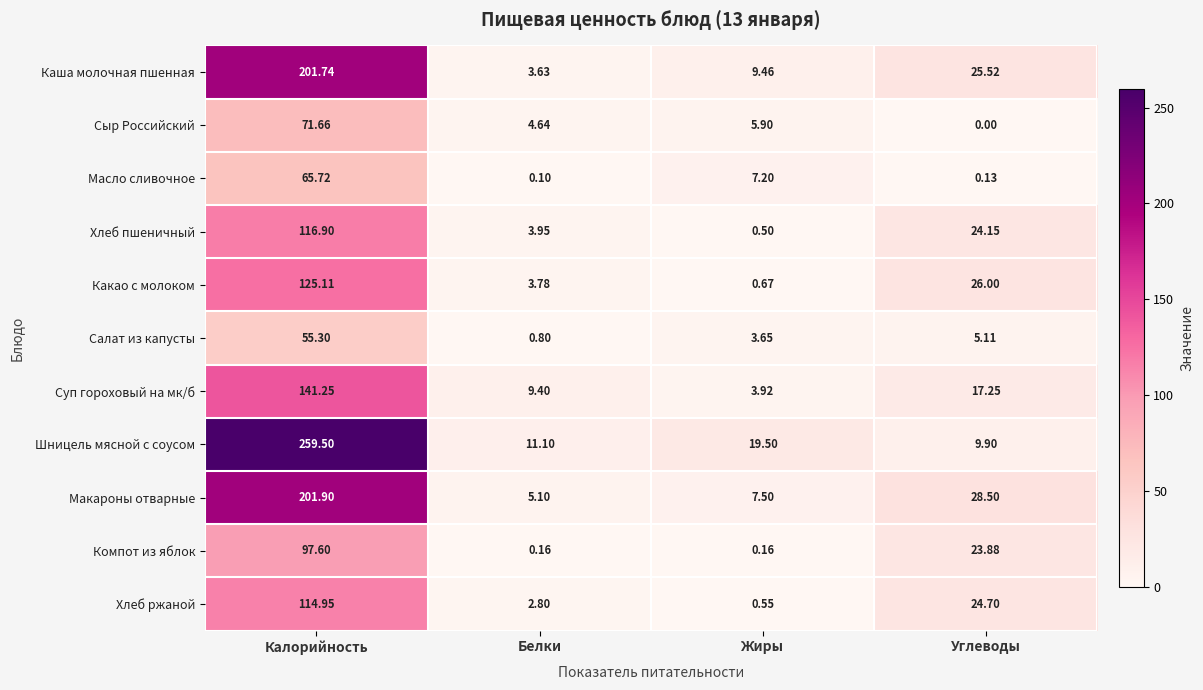

Which series changed the most between Белки and Жиры?

Шницель мясной с соусом